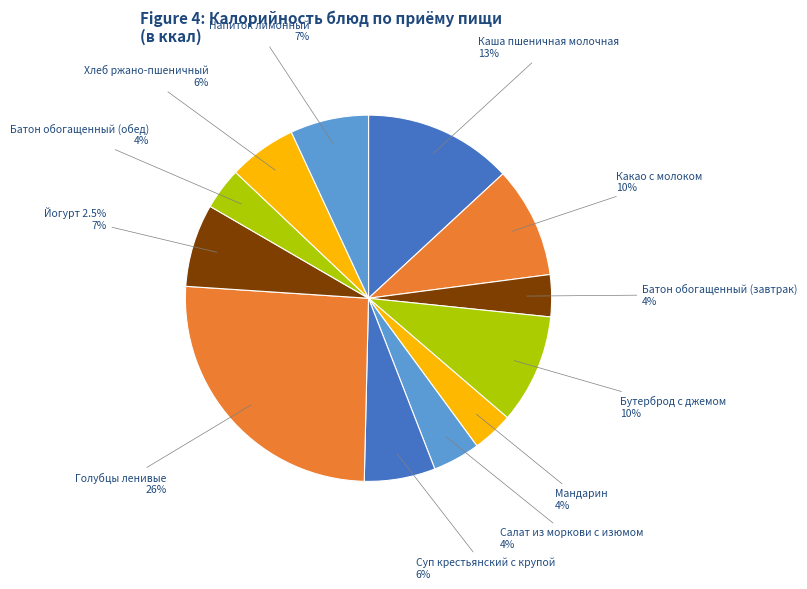

True or false: Суп крестьянский с крупой accounts for 14% of the total.

False